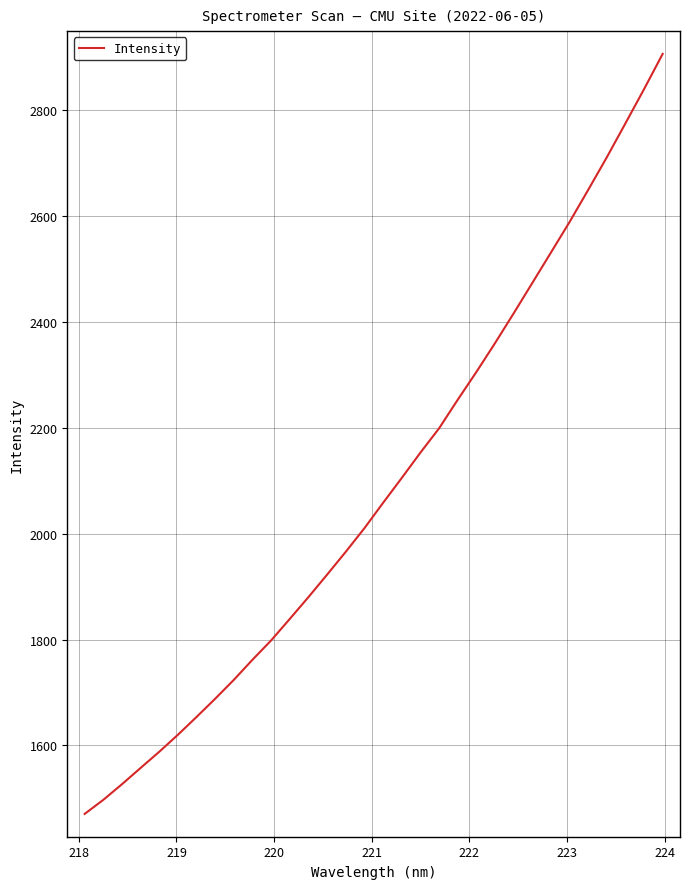

What is the minimum value shown in the chart?

1470.4